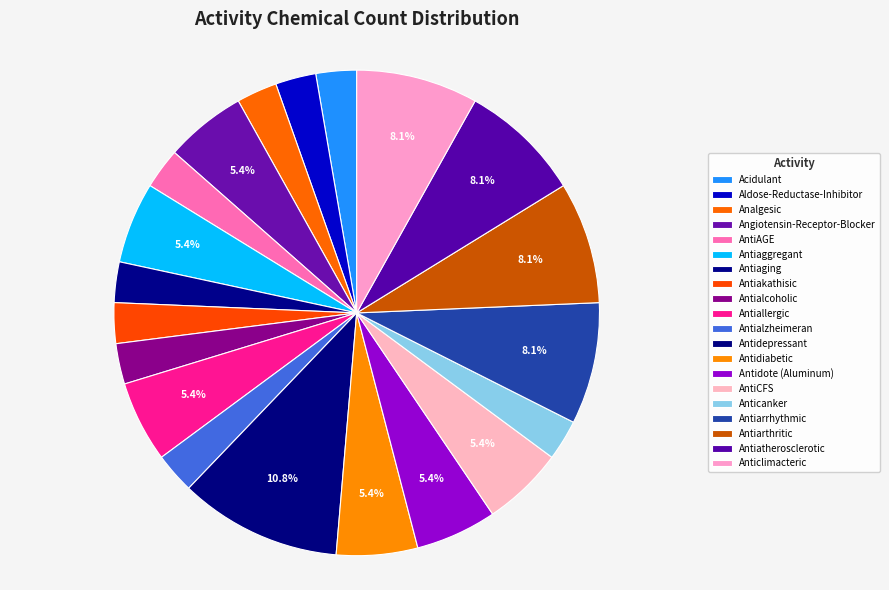

Count the number of slices in the pie.

20